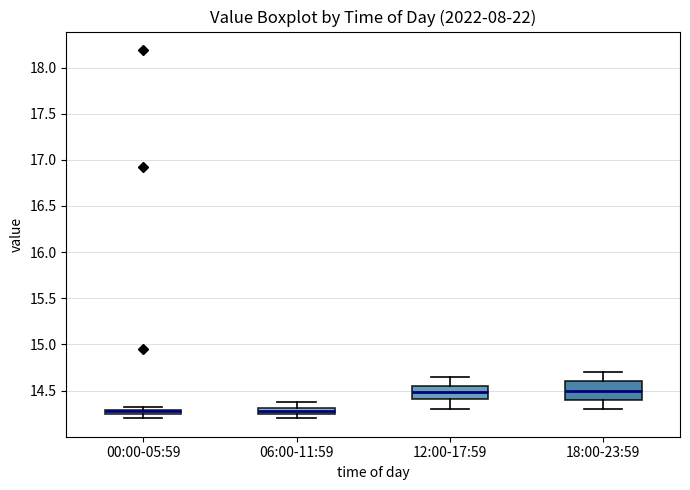

Comparing the boxes themselves (not the whiskers), which one is the tallest?

18:00-23:59